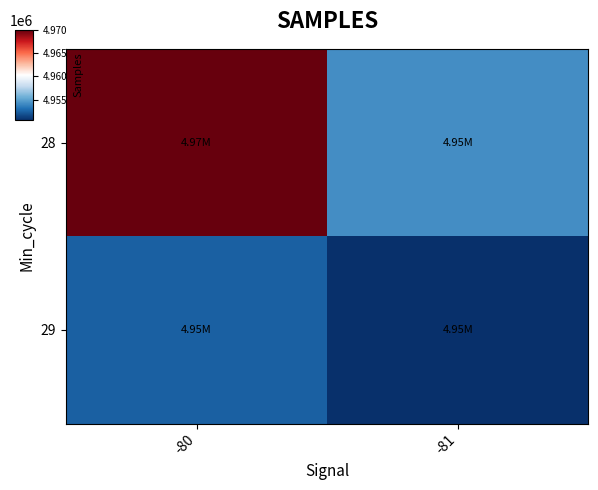

List the series in order of their overall mean, lowest first.

29, 28